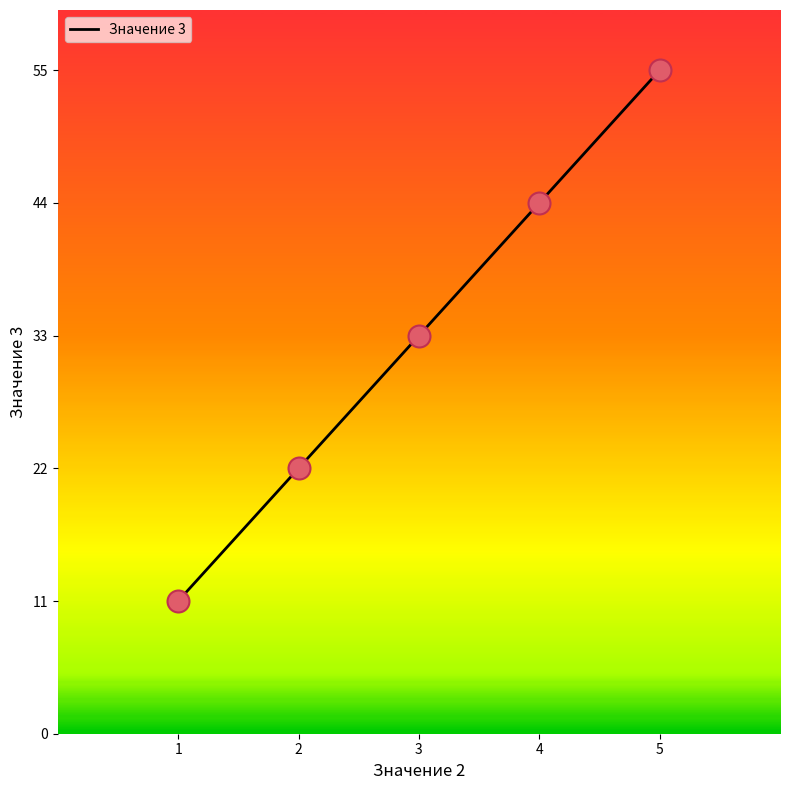

What is the change in value from 2 to 4?

+22